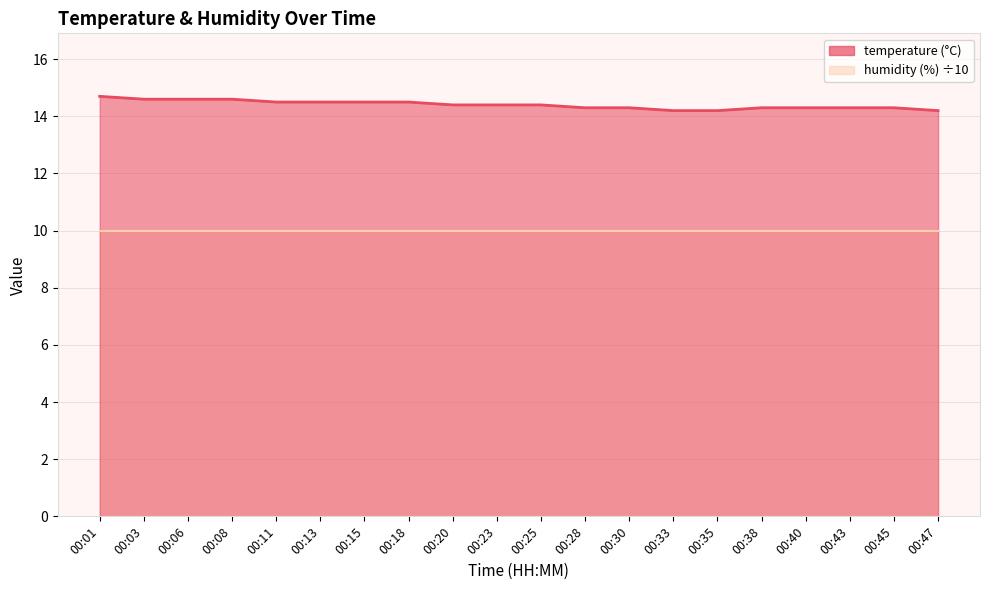

What is the value of the 11th point from the left?

14.4